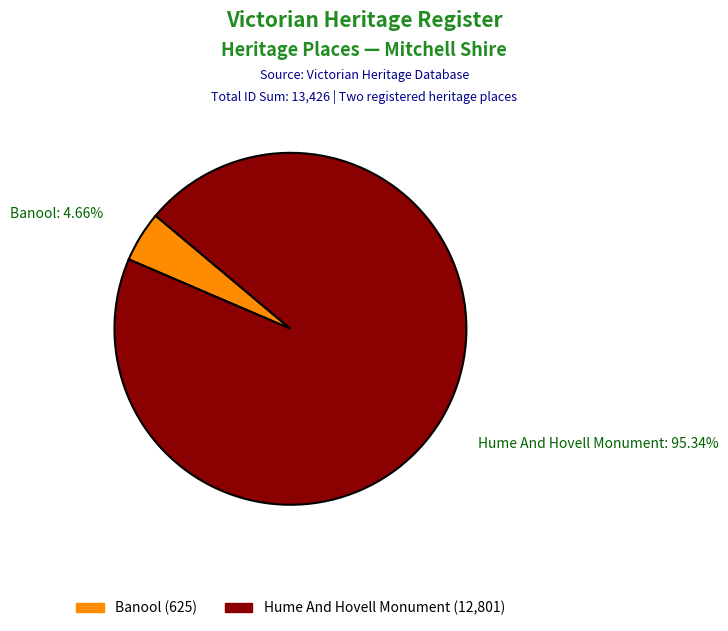

How many segments does this pie chart have?

2